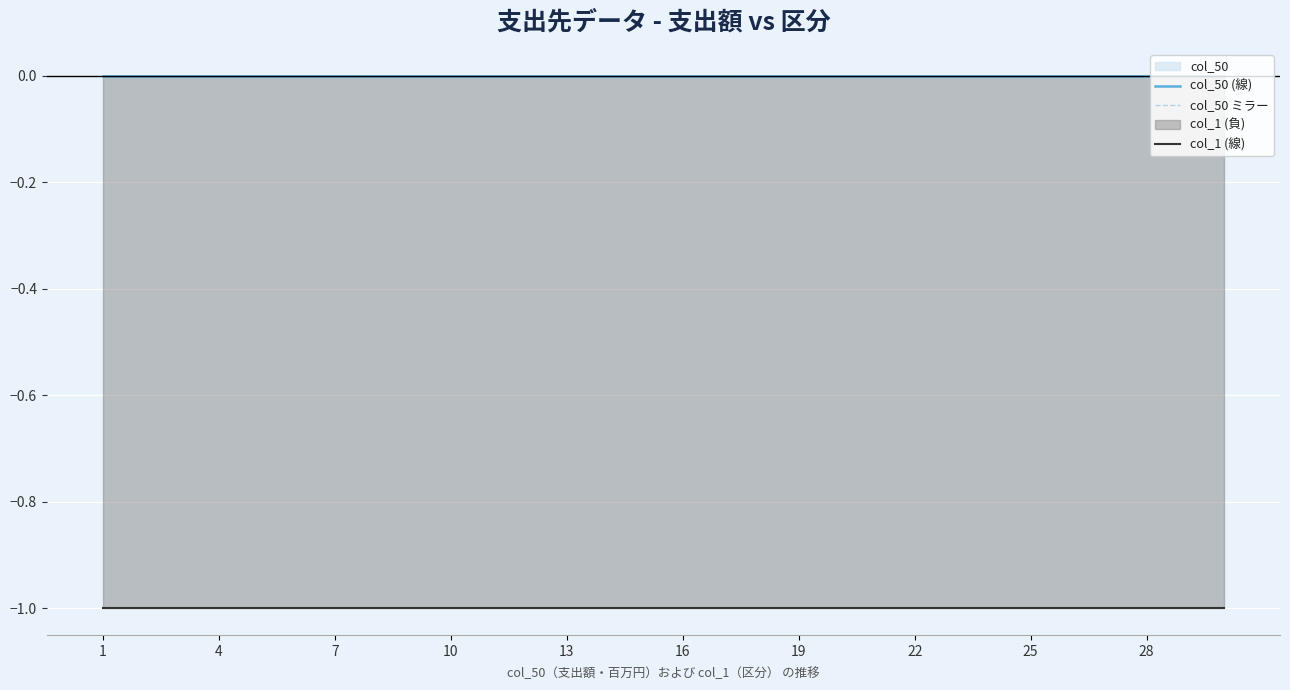

List the series in order of their peak value, lowest first.

col_1 (線), col_50 (線), col_50 ミラー